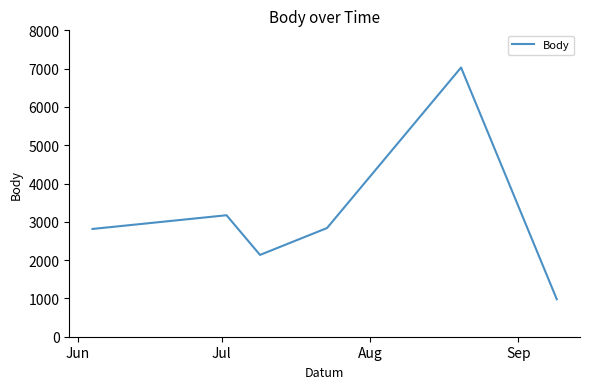

What is the average value?

3161